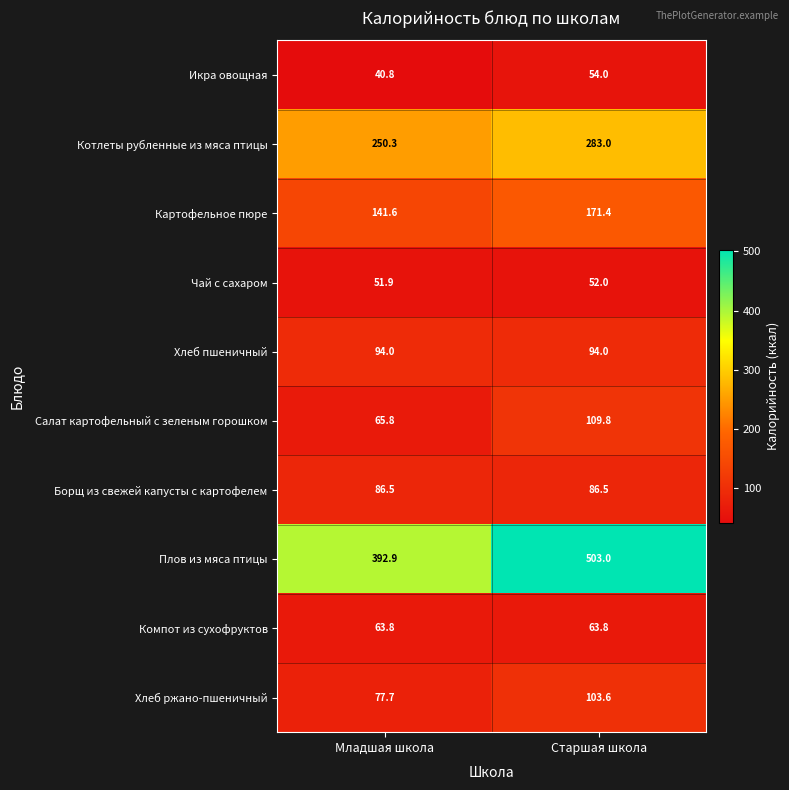

At which category is the sum across all series the highest?

Старшая школа